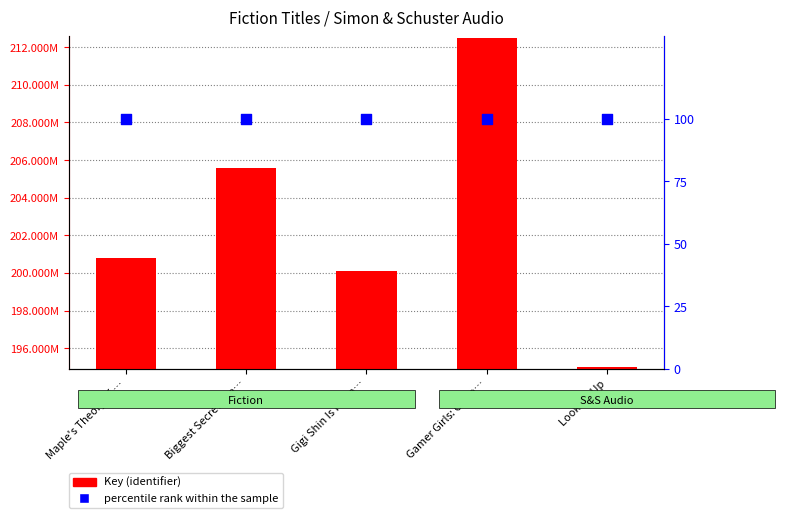

Is the value of Key (identifier) at Maple's Theory of … greater than the value of percentile rank within the sample at Biggest Secret Eve…?

Yes